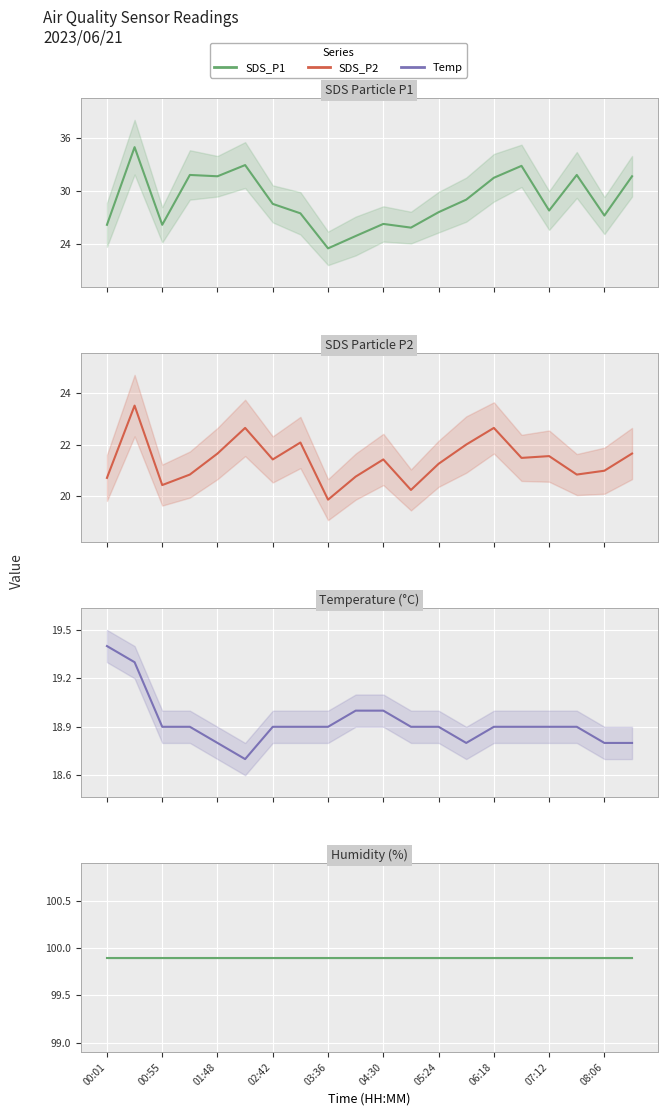

What is the approximate value of Humidity at 19?

99.9